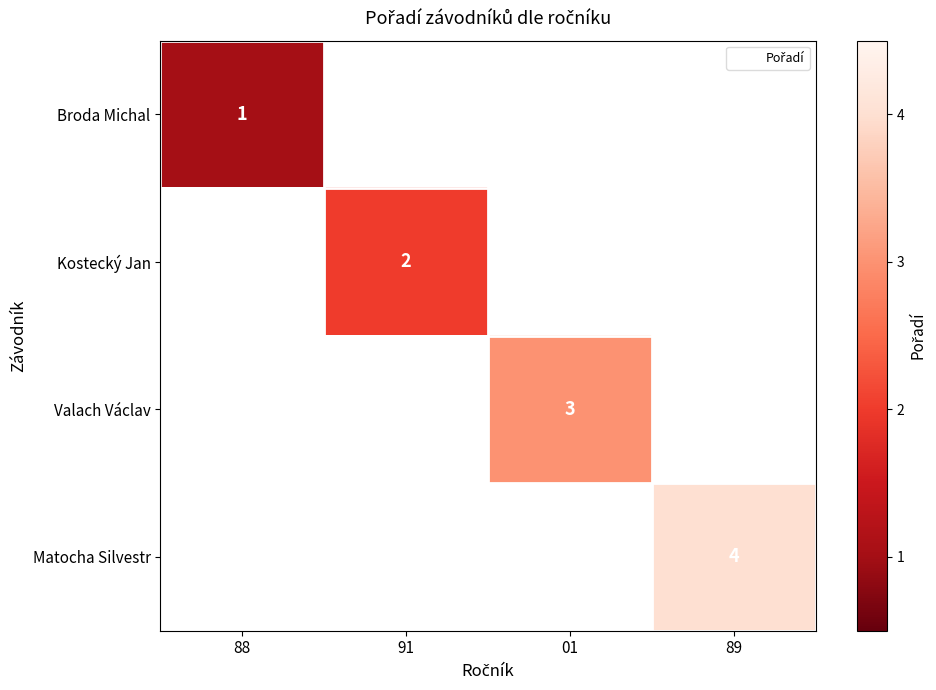

Where is Broda Michal nearest to the value 1?

88